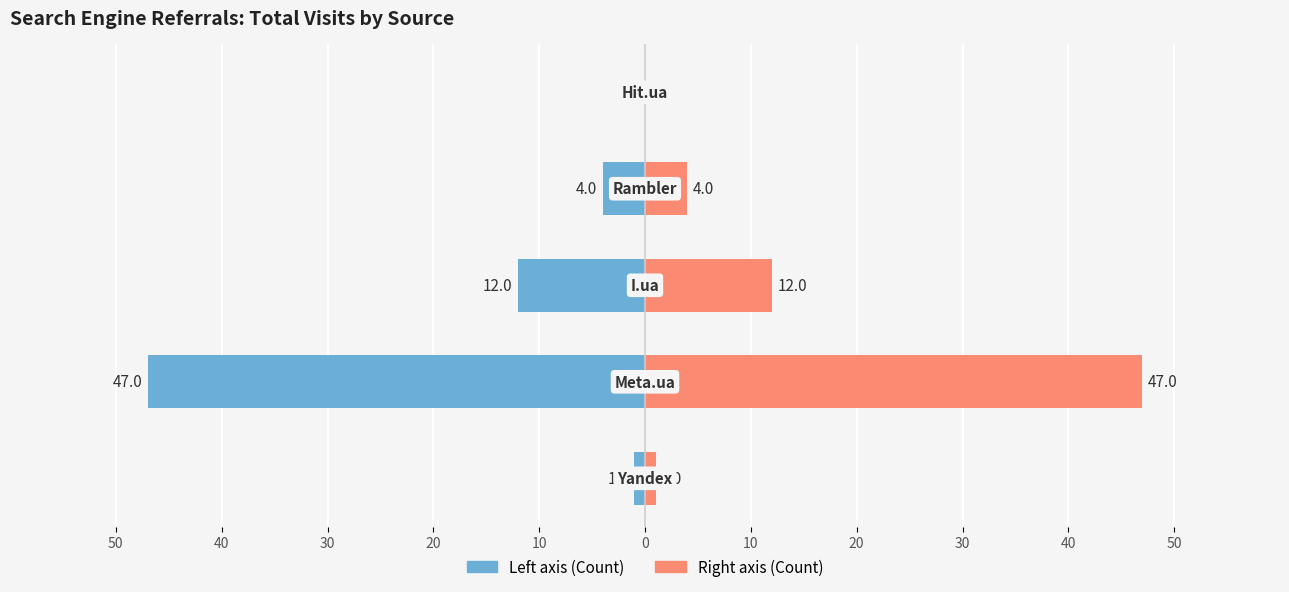

Does the chart contain stacked bars?

No